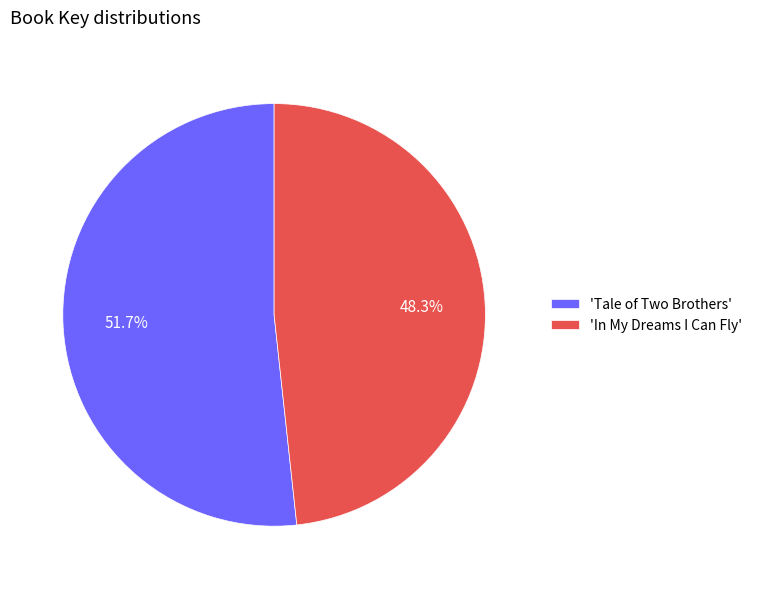

What is the largest slice in the pie chart?

'Tale of Two Brothers'